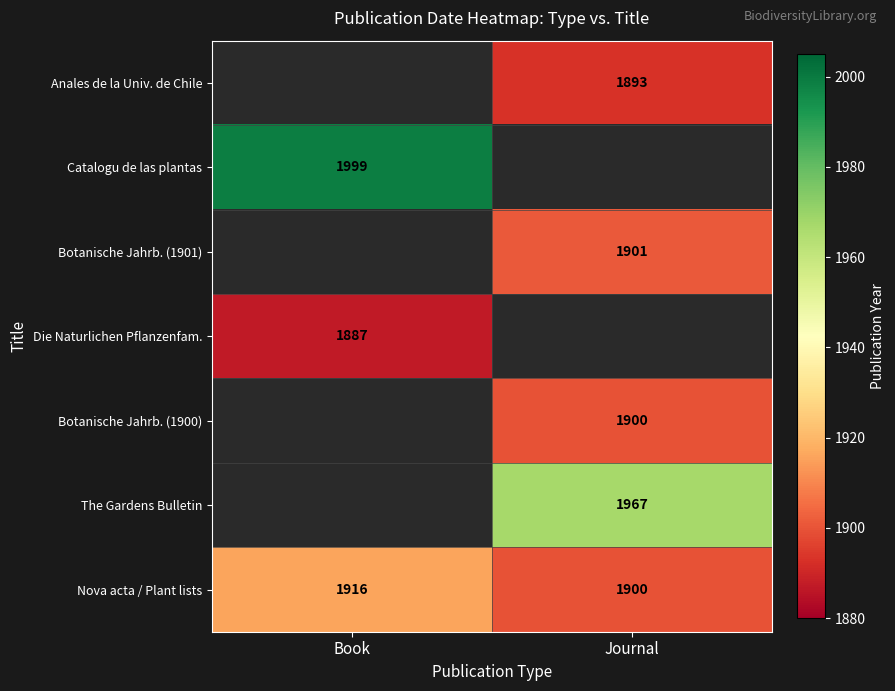

What is the greatest value displayed?

1999.0